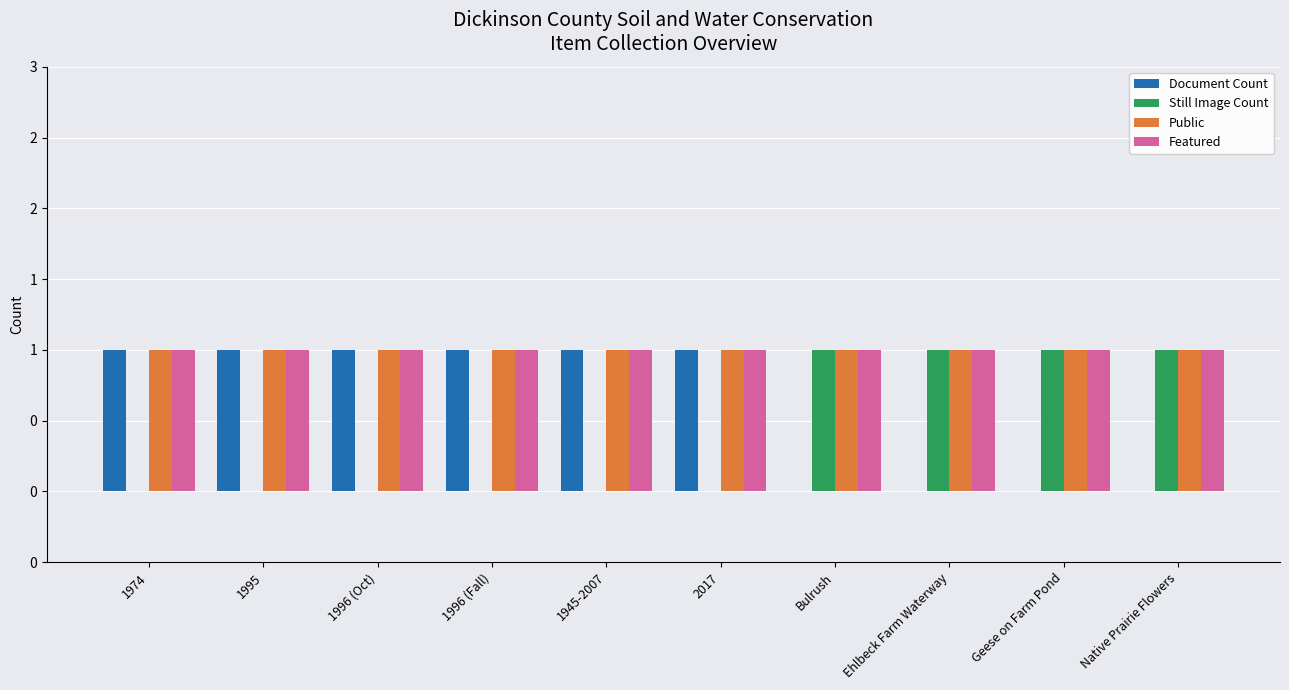

What is the difference between the highest and lowest values at 1996 (Oct)?

1